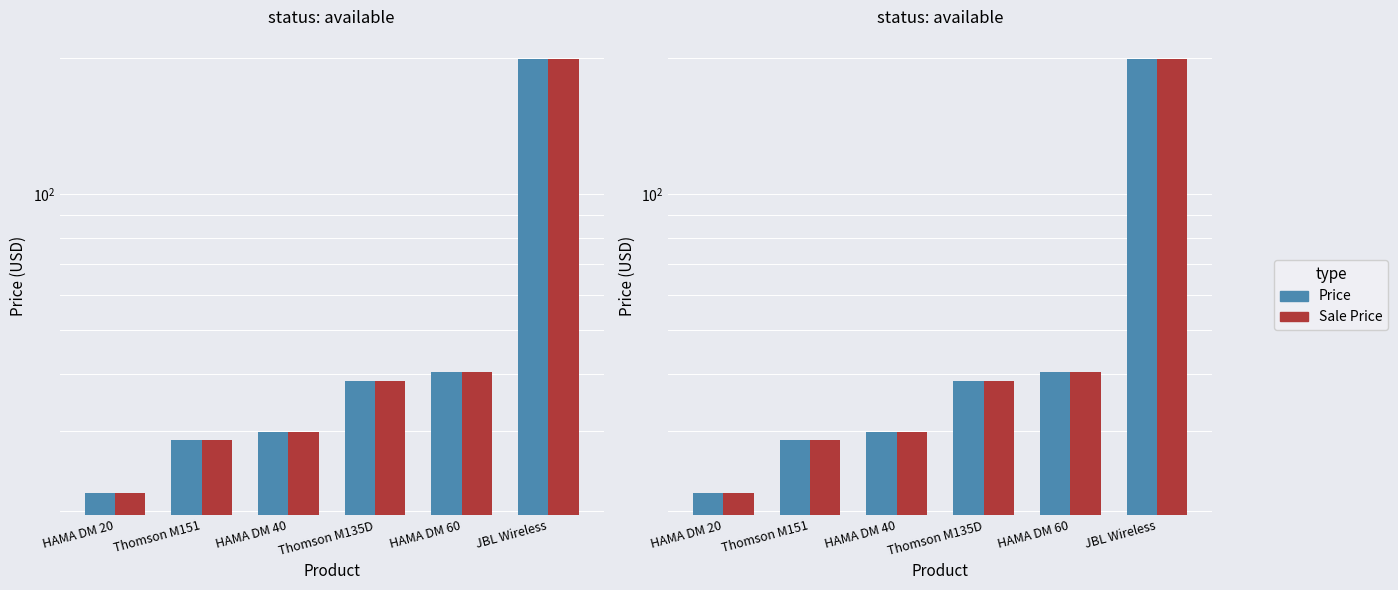

Rank the series at HAMA DM 20 from lowest to highest value.

Price, Sale Price